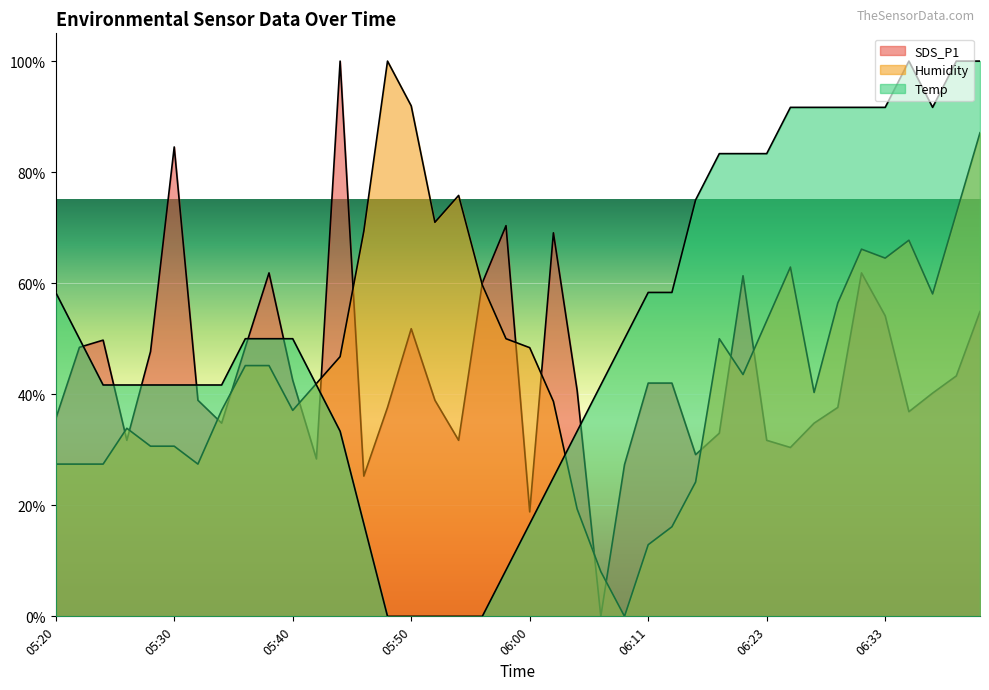

What is the difference between the SDS_P1 values at 05:54 and 06:33?

22.4